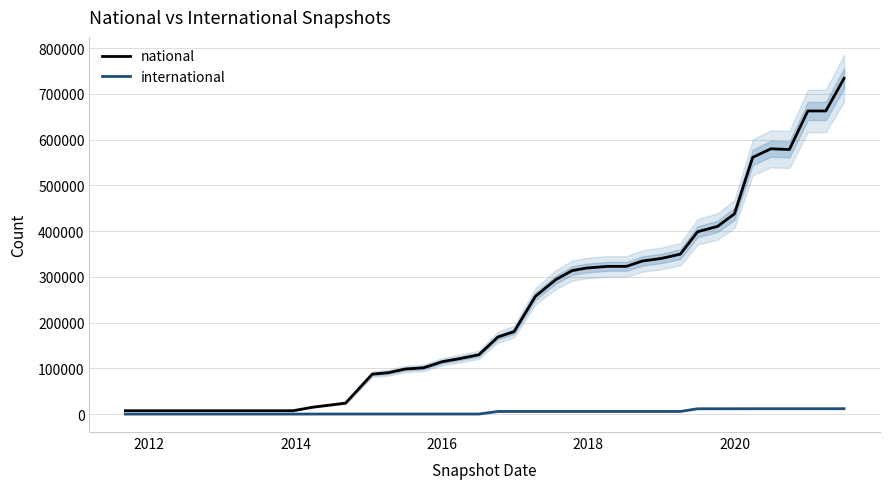

True or false: international and national cross at least once.

False